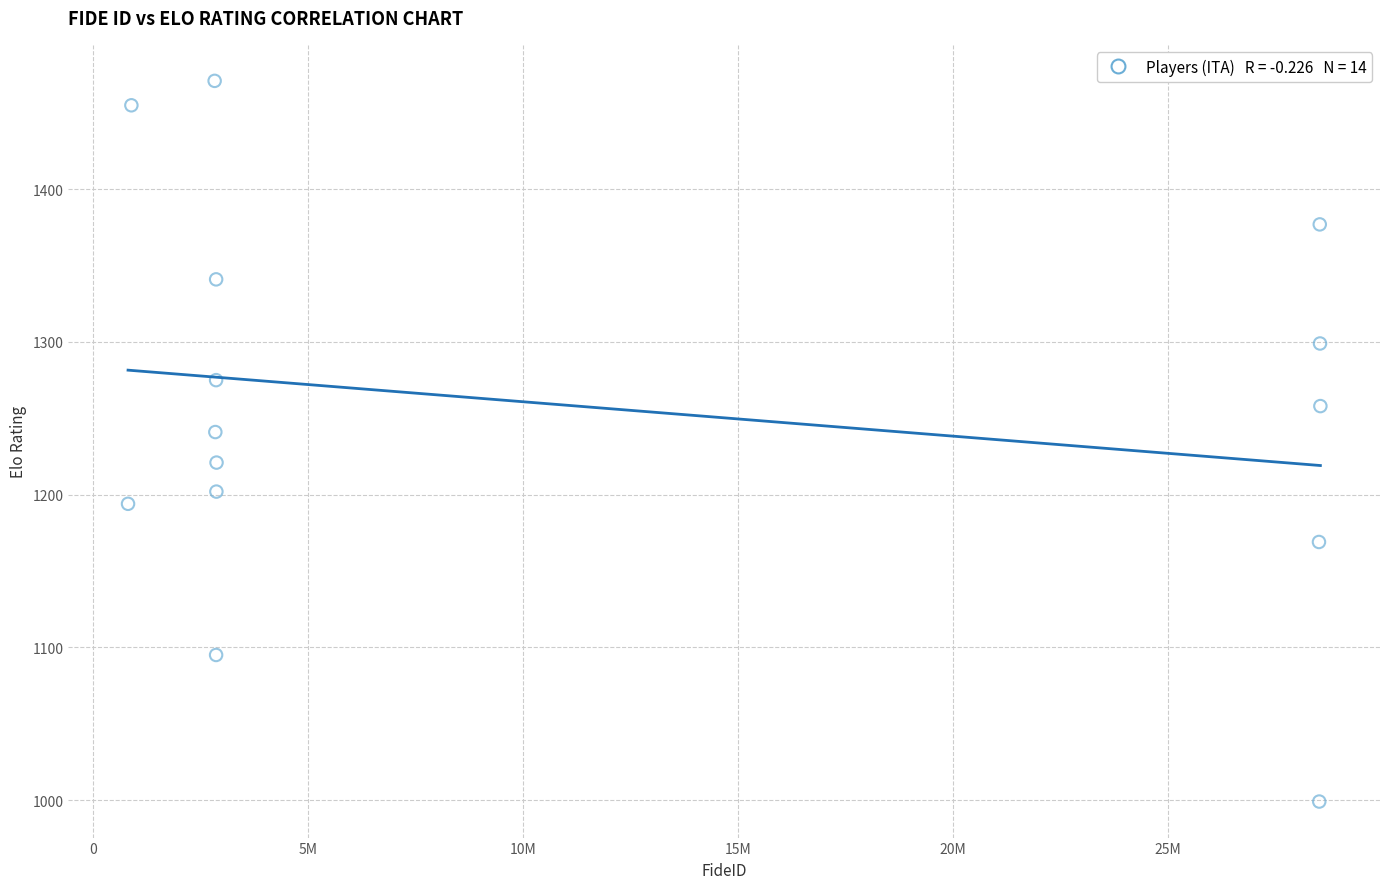

What Y value in the scatter plot is closest to 1235?

1241